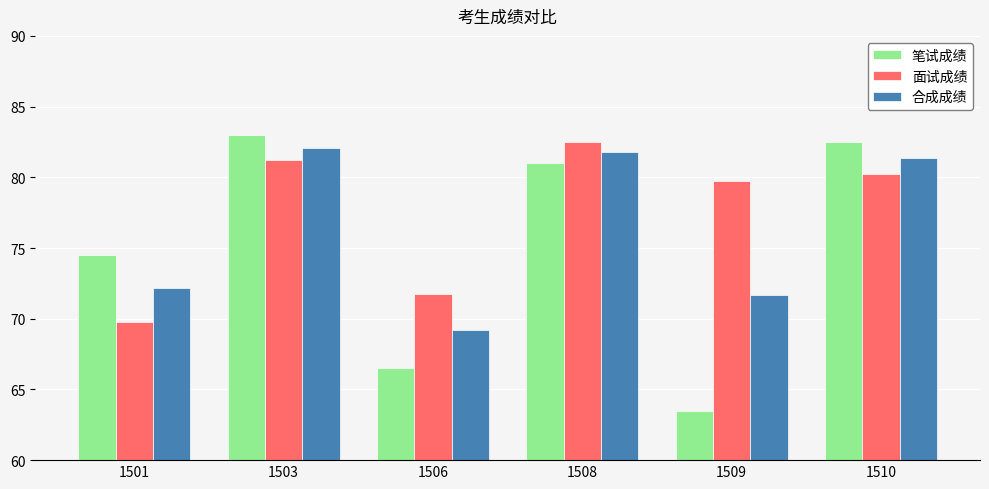

Rank the series at 1510 from lowest to highest value.

面试成绩, 合成成绩, 笔试成绩